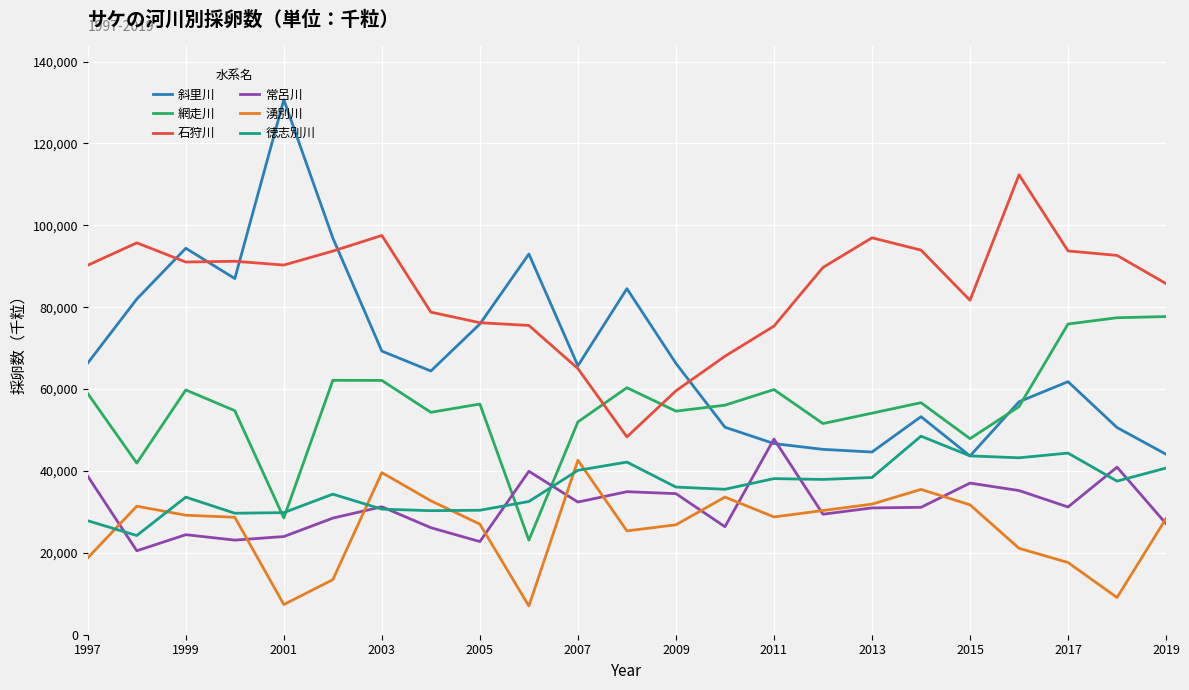

True or false: 常呂川 and 石狩川 intersect in this chart.

False